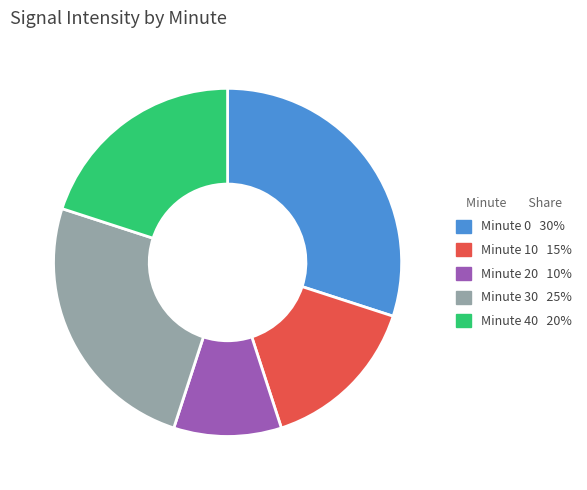

Is there any slice that represents more than half of the pie?

No